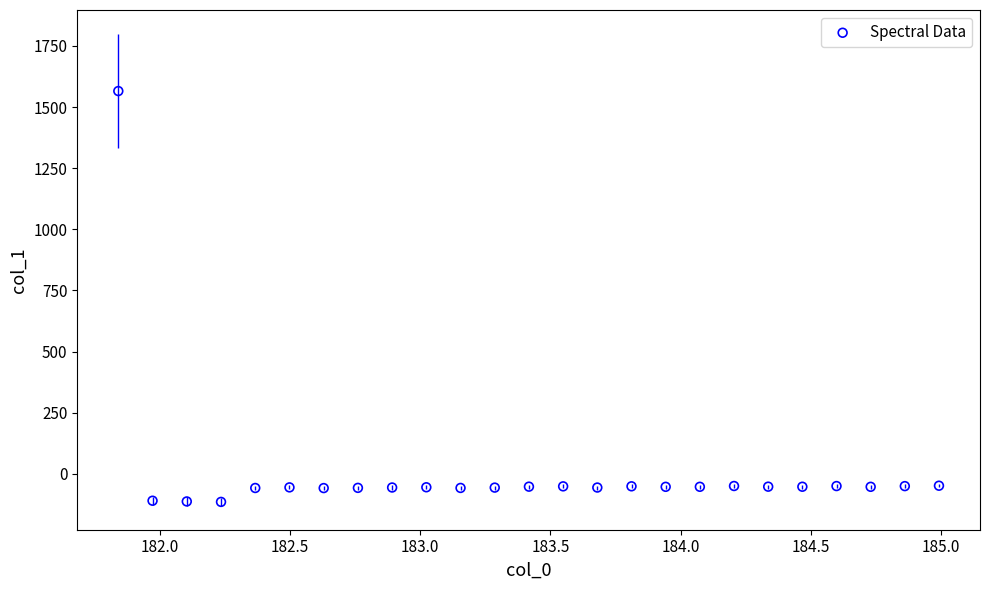

What is the range of X values (max minus min)?

3.1